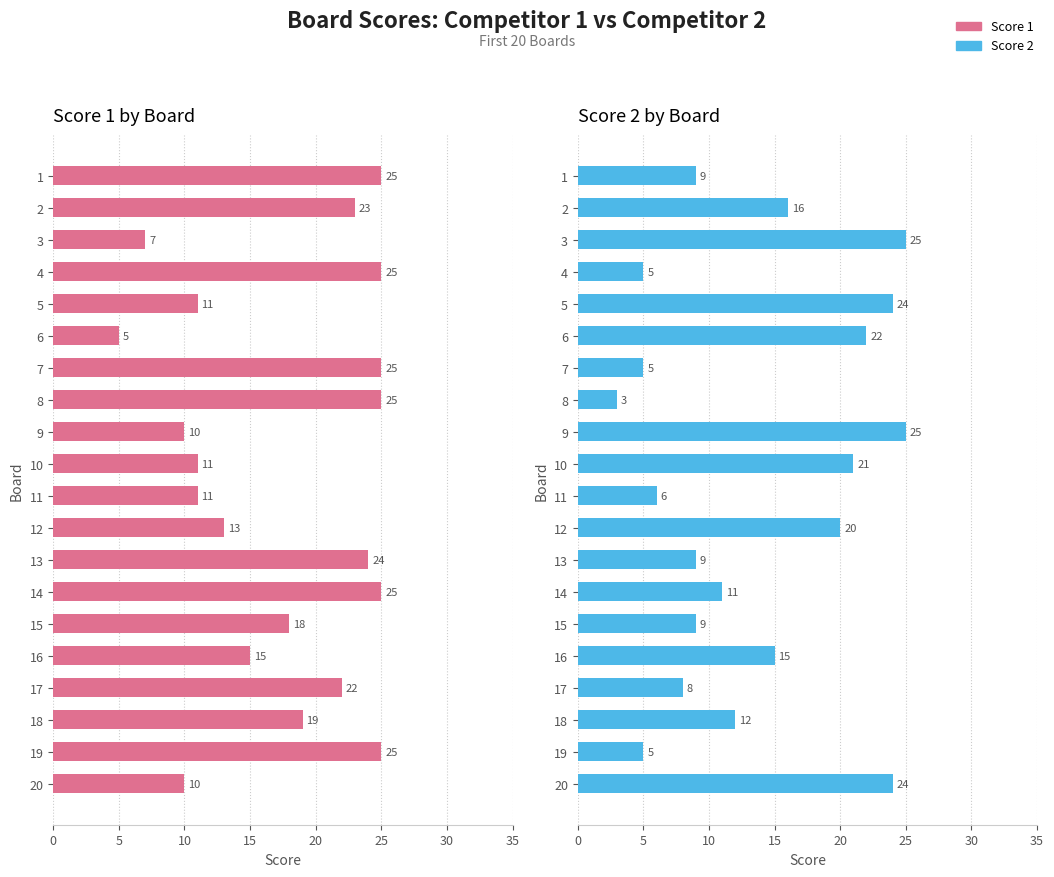

Where is Score 2 nearest to the value 14?

16